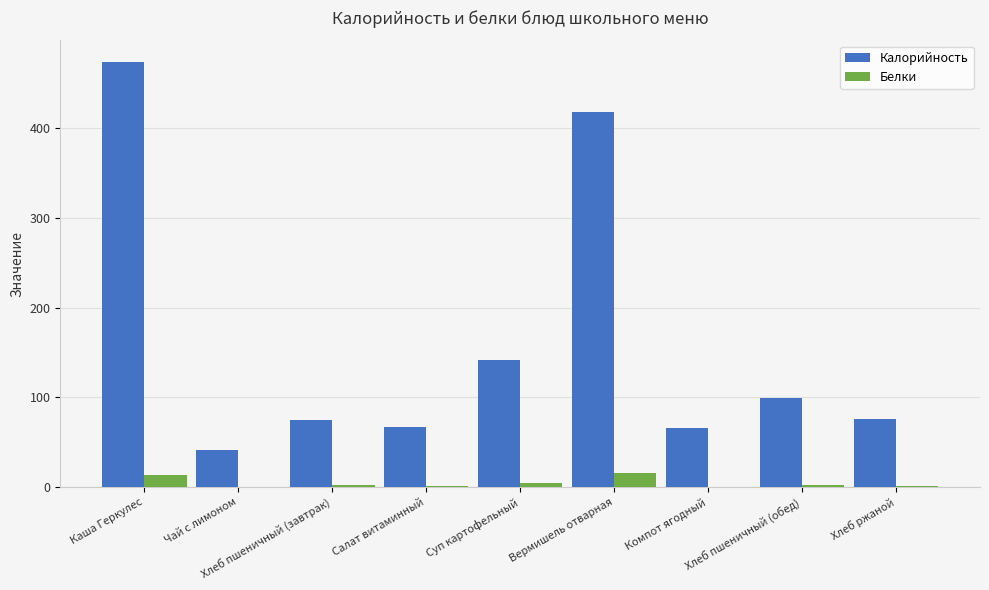

What is the maximum value for Белки?

16